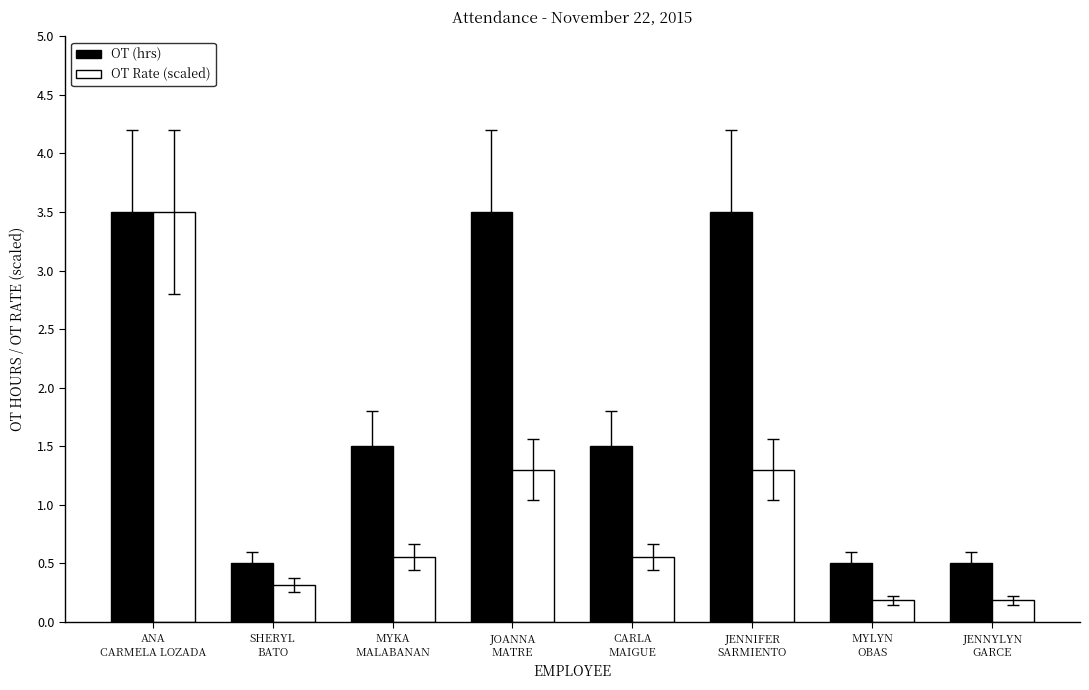

Reading right to left, transcribe all the data shown in this chart.

OT (hrs): JENNYLYN
GARCE=0.5	MYLYN
OBAS=0.5	JENNIFER
SARMIENTO=3.5	CARLA
MAIGUE=1.5	JOANNA
MATRE=3.5	MYKA
MALABANAN=1.5	SHERYL
BATO=0.5	ANA
CARMELA LOZADA=3.5
OT Rate (scaled): JENNYLYN
GARCE=0.2	MYLYN
OBAS=0.2	JENNIFER
SARMIENTO=1.3	CARLA
MAIGUE=0.6	JOANNA
MATRE=1.3	MYKA
MALABANAN=0.6	SHERYL
BATO=0.3	ANA
CARMELA LOZADA=3.5